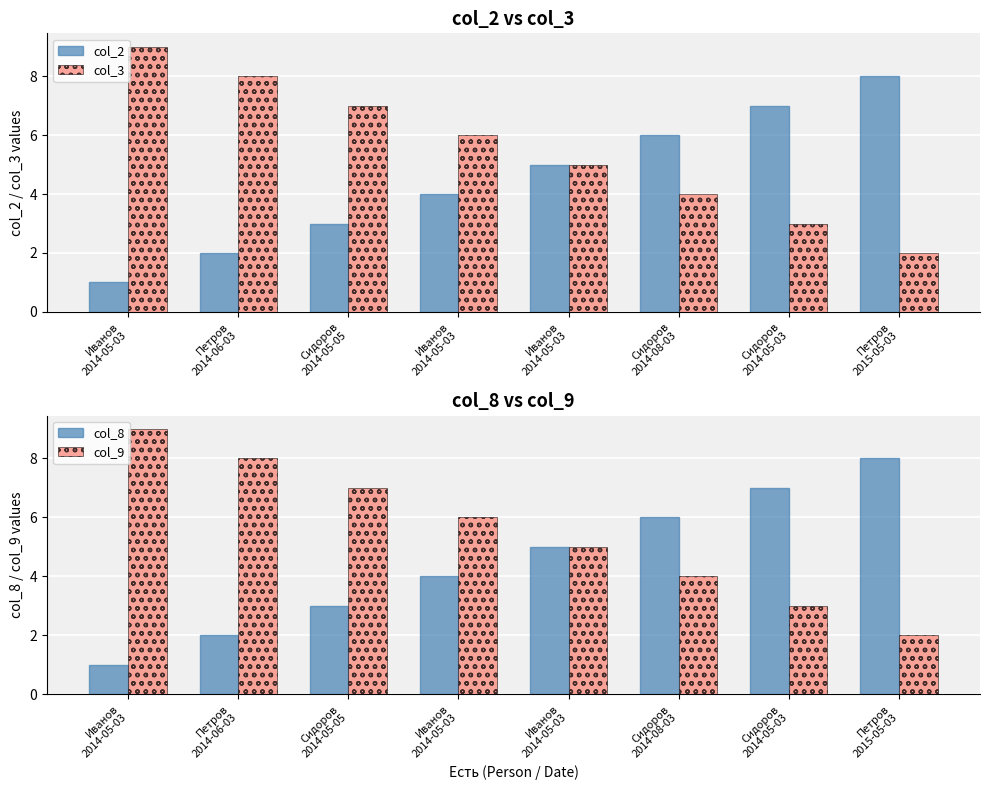

True or false: col_2 has a value of 4 at Иванов
2014-05-03.

True